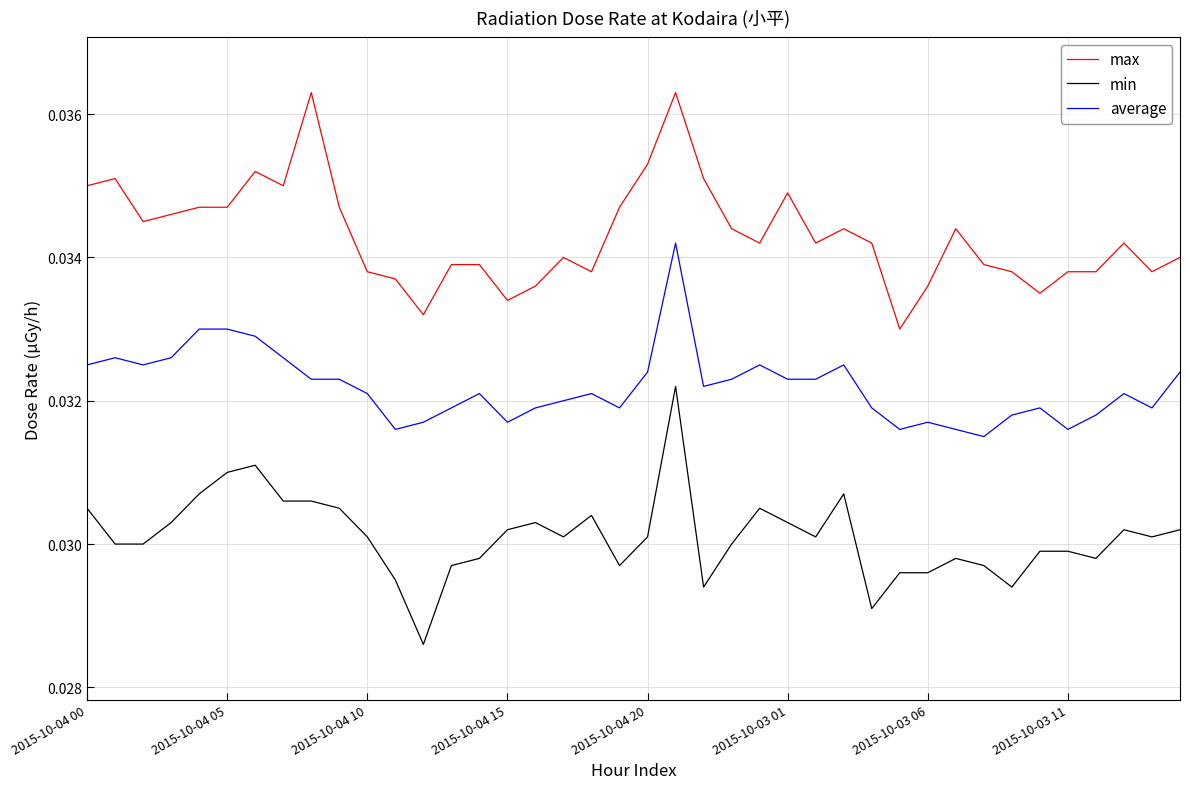

True or false: max and average intersect in this chart.

False